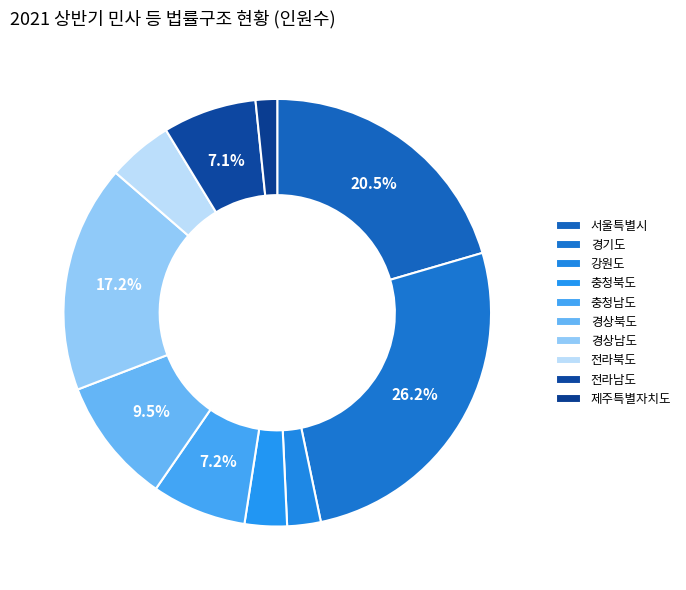

Count the number of slices in the pie.

10